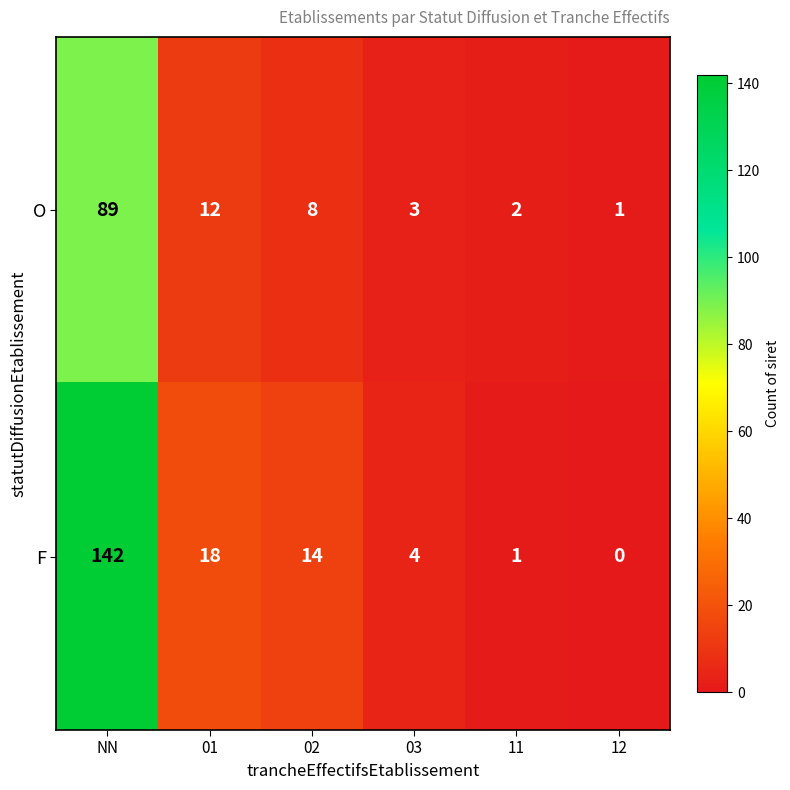

How many data points in O are less than 8?

3